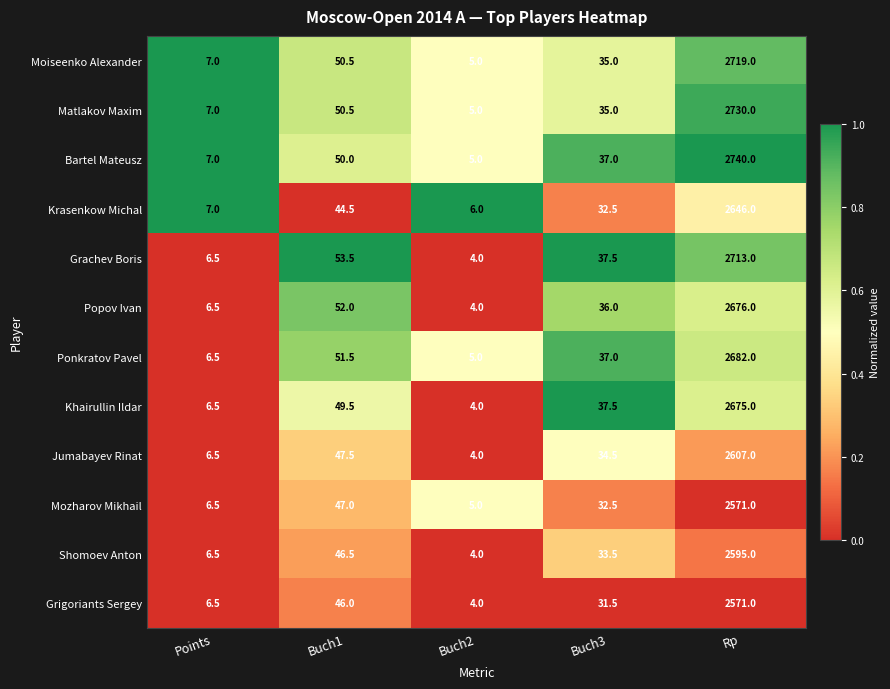

At which label does Moiseenko Alexander first exceed 35?

Buch1